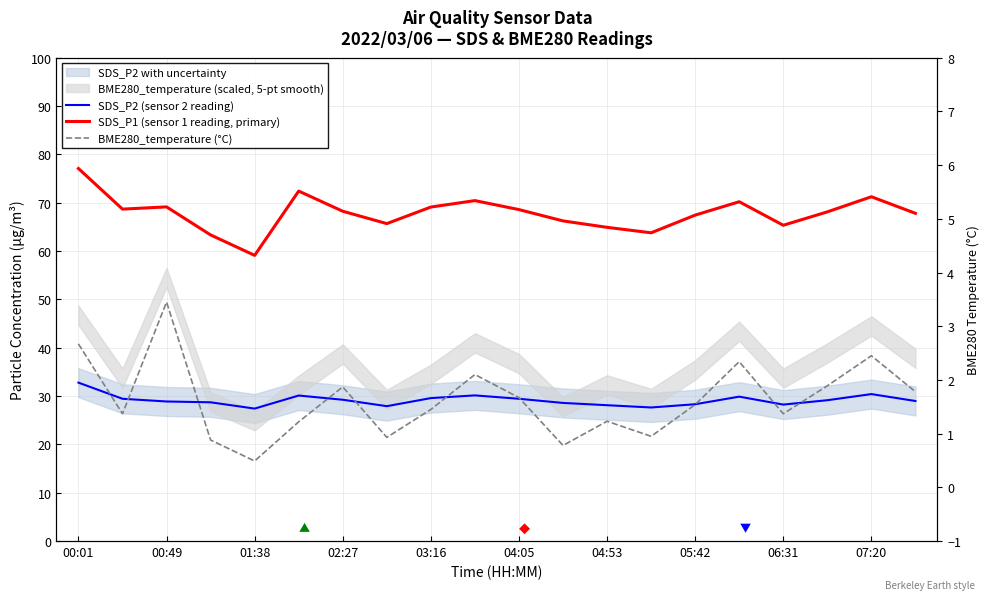

Which series changed the most between 02:27 and 05:42?

SDS_P2 (sensor 2 reading)